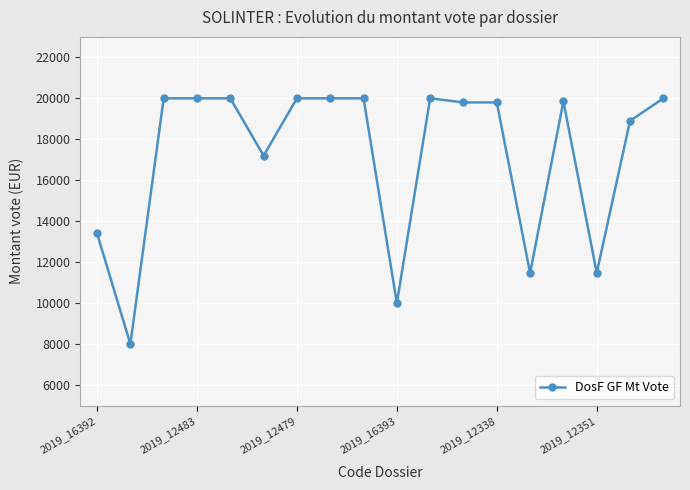

What is the value of the 3rd point from the left?

20000